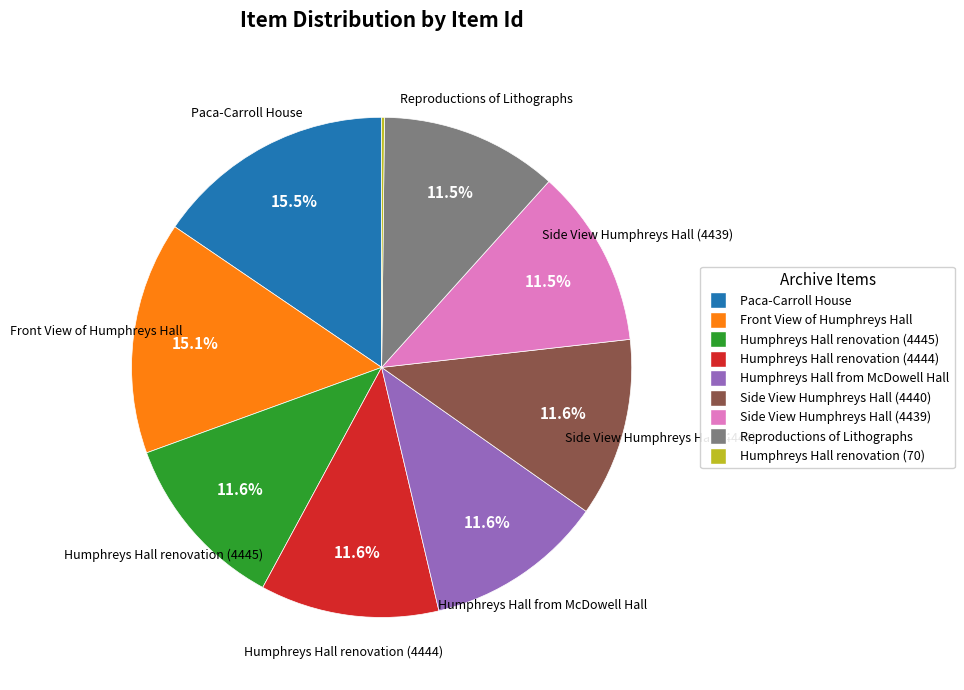

Combined, what portion of the pie is Humphreys Hall renovation (4445) and Side View Humphreys Hall (4439)?

23.1%